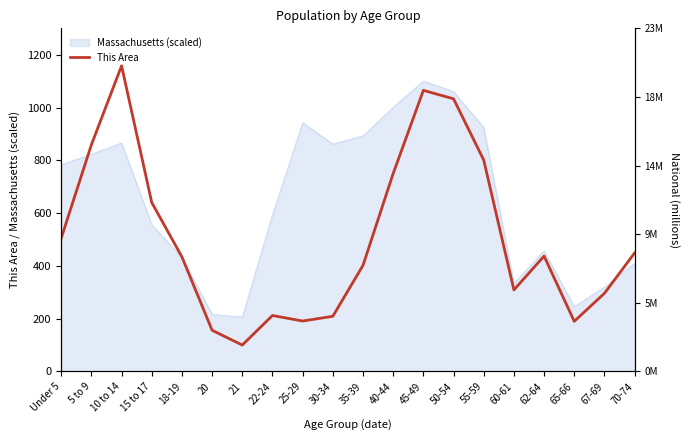

At which label does National reach its minimum?

21